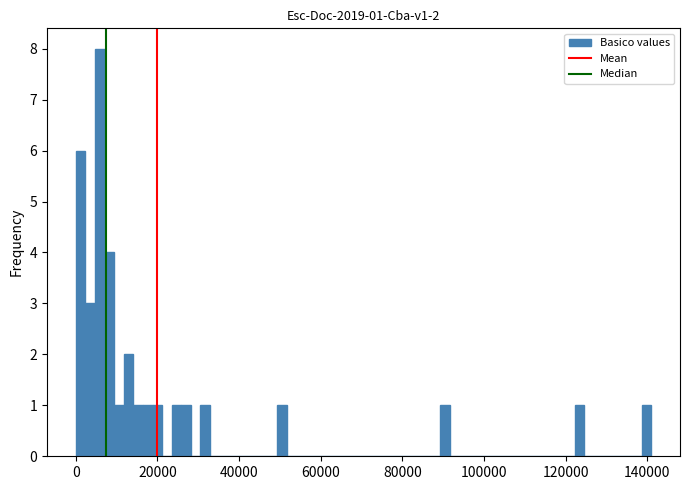

Read against the x-axis, roughly where is the centre of the tallest bar?

6000